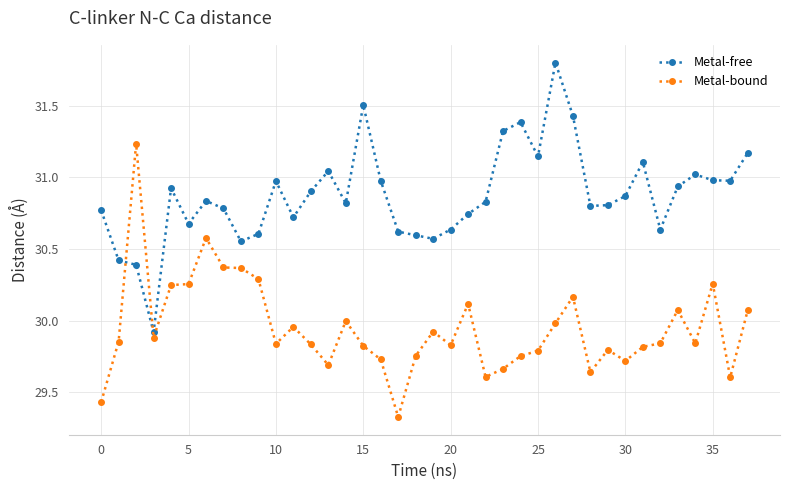

Rank the series by their average value, from highest to lowest.

Metal-free, Metal-bound